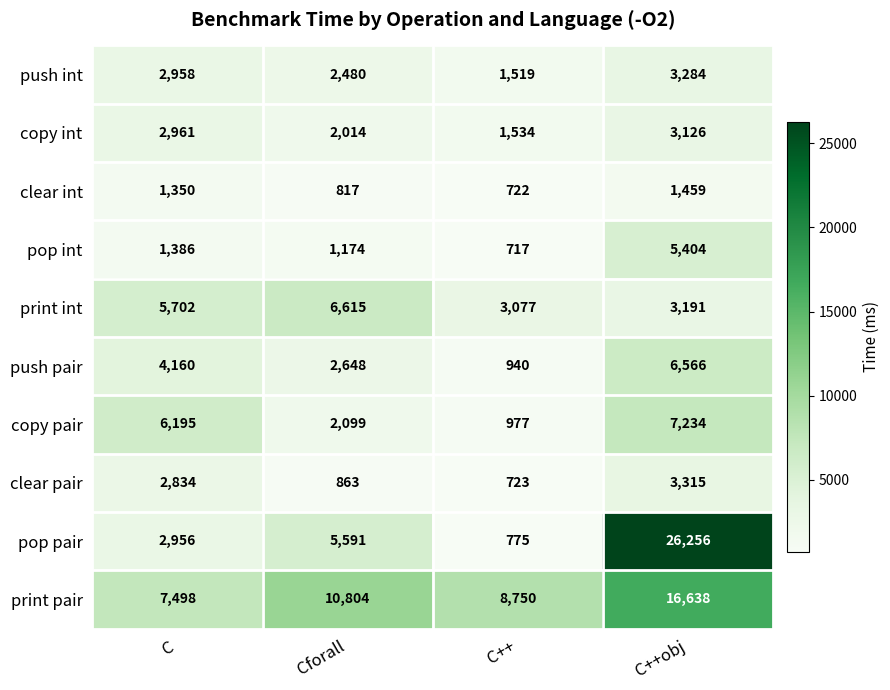

What is the total value across all series at Cforall?

35105